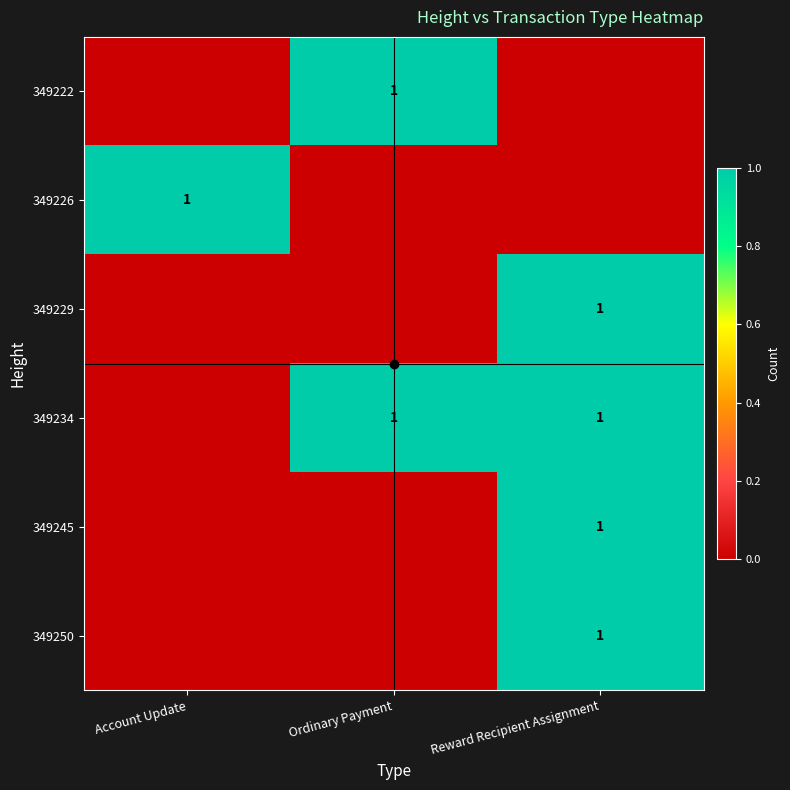

What is the maximum value shown in the chart?

1